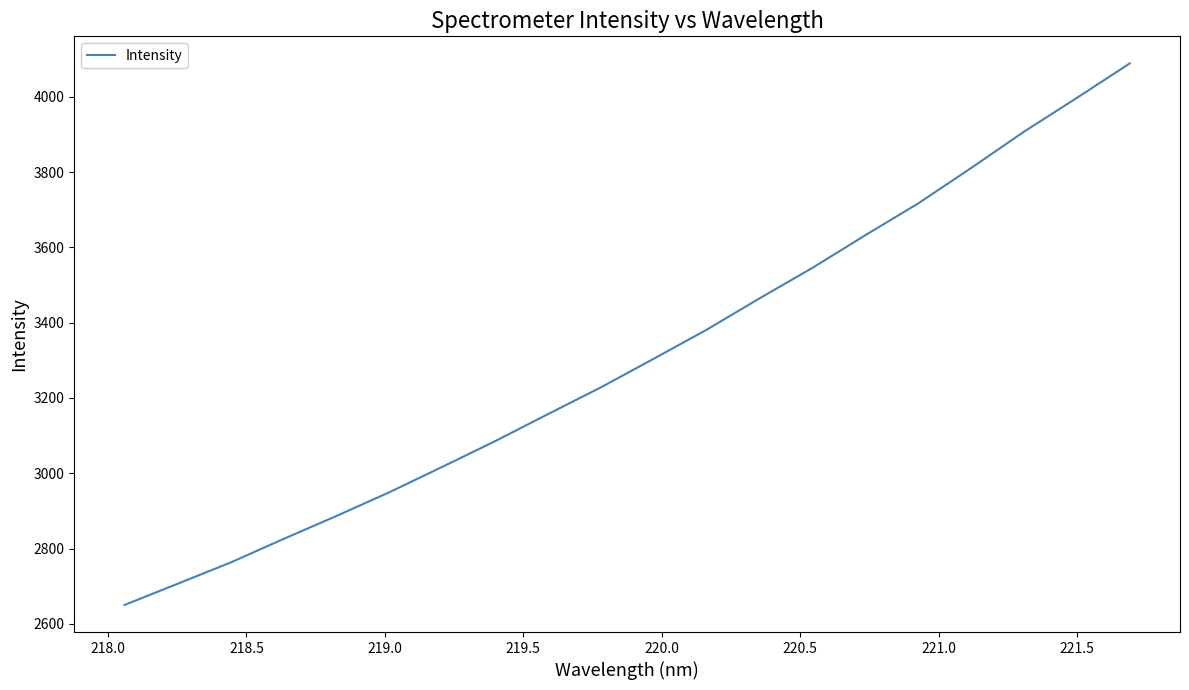

What is the minimum value shown in the chart?

2650.2